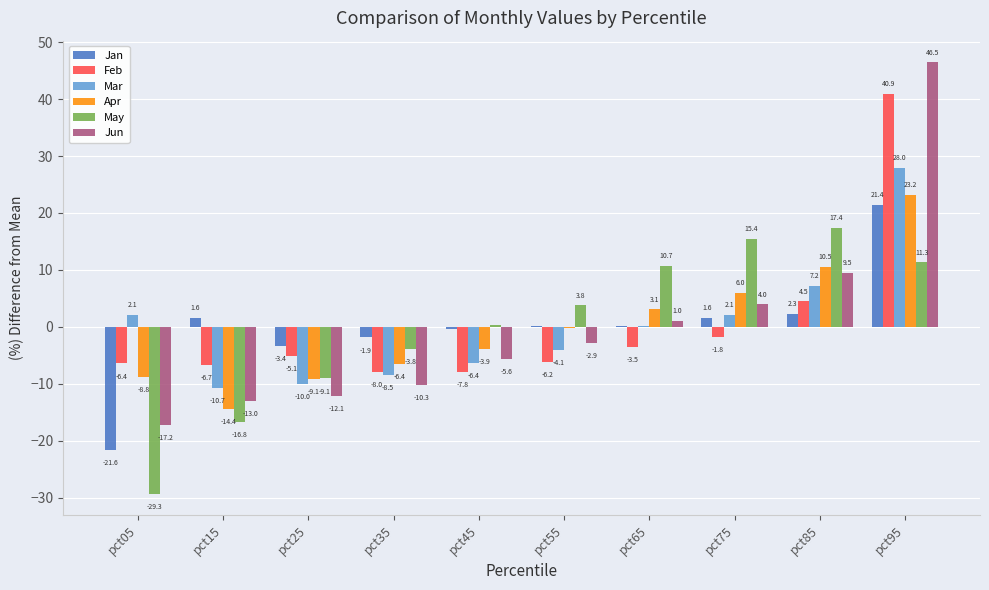

What is the maximum value shown in the chart?

46.5